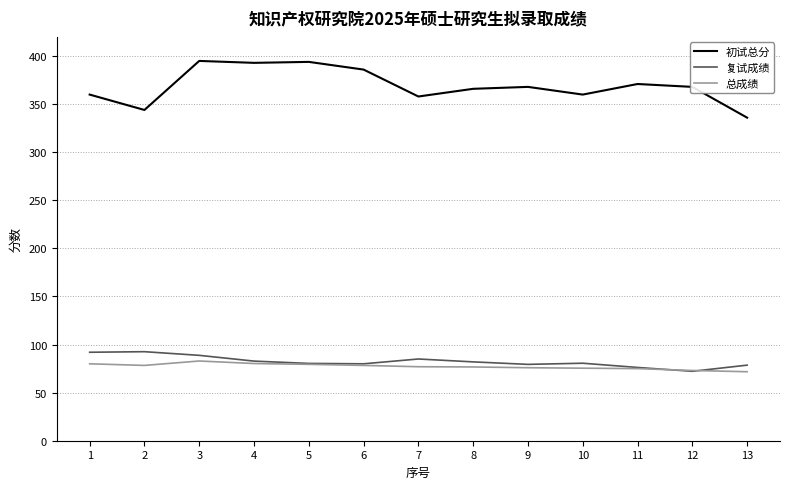

True or false: 初试总分 and 总成绩 cross at least once.

False